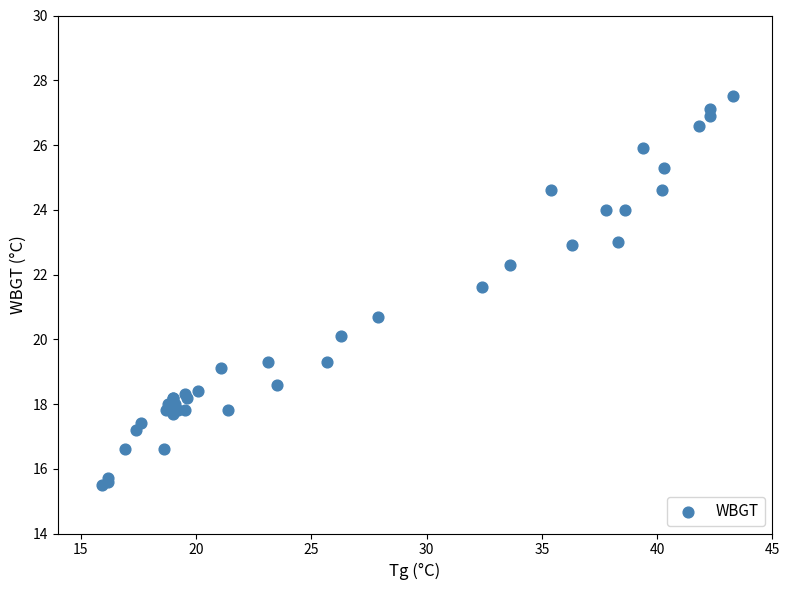

What Y value in the scatter plot is closest to 21?

20.7